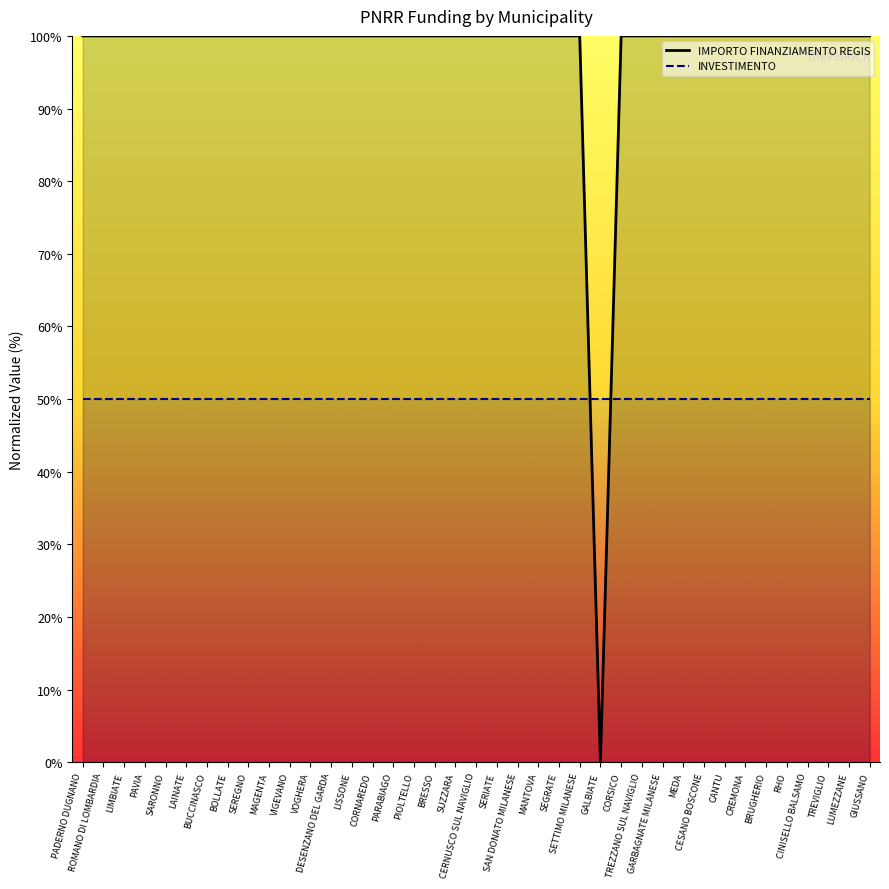

What is the label of the 26th point from the right?

LISSONE